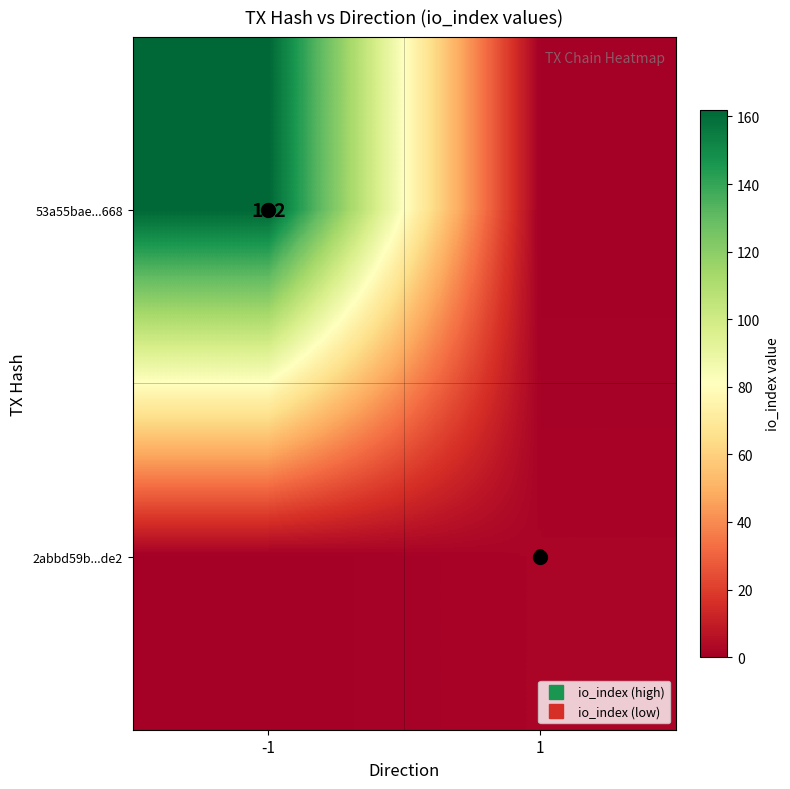

Which series has the widest spread of values?

53a55bae...668